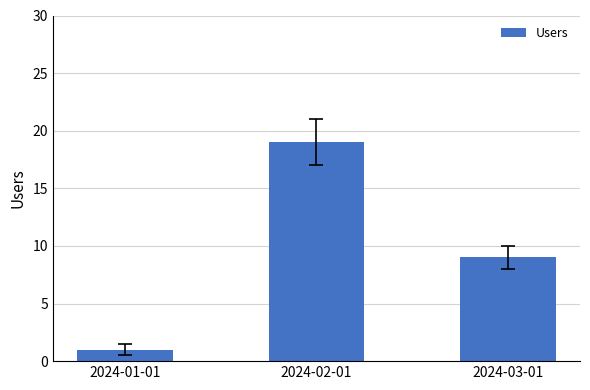

What position from the right is 2024-02-01?

2